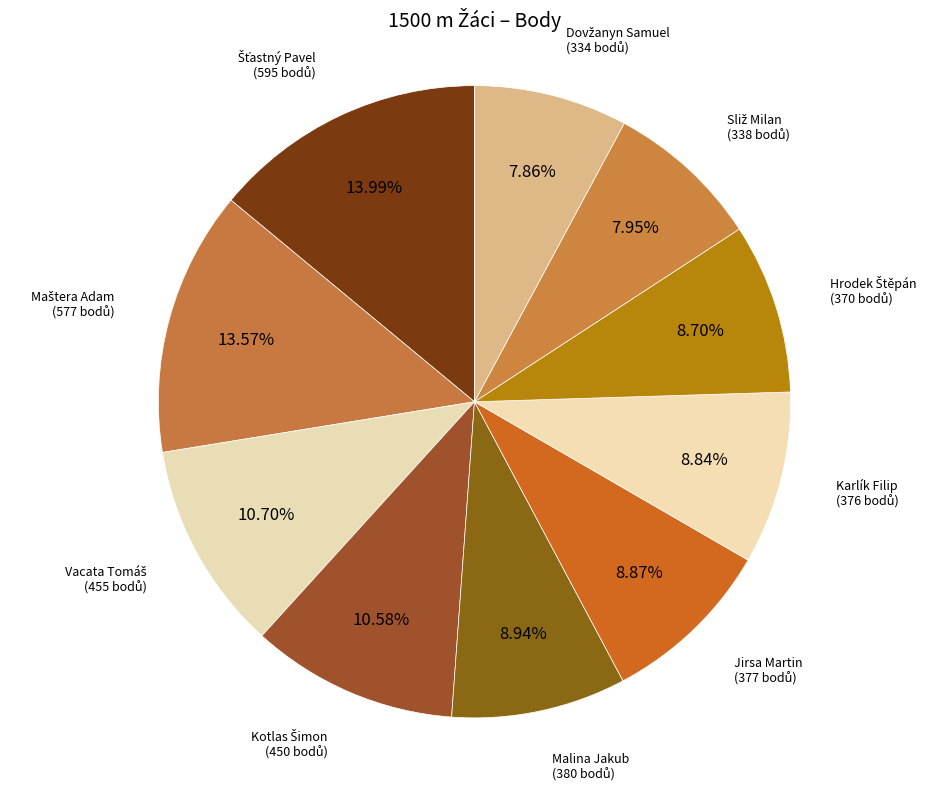

How many segments does this pie chart have?

10